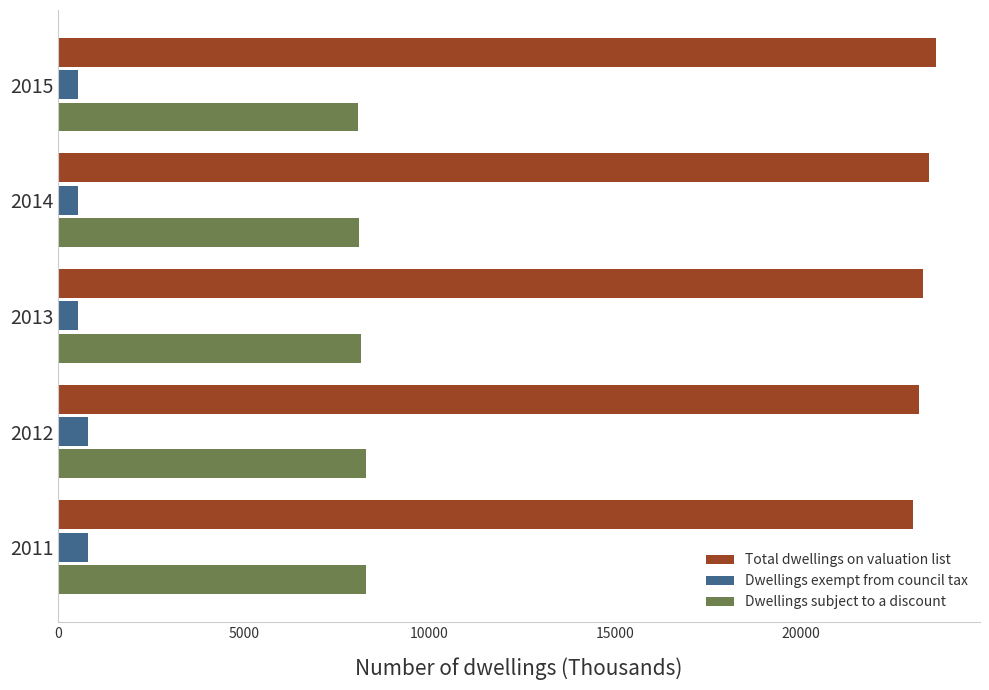

Rank the series by their maximum value, from lowest to highest.

Dwellings exempt from council tax, Dwellings subject to a discount, Total dwellings on valuation list